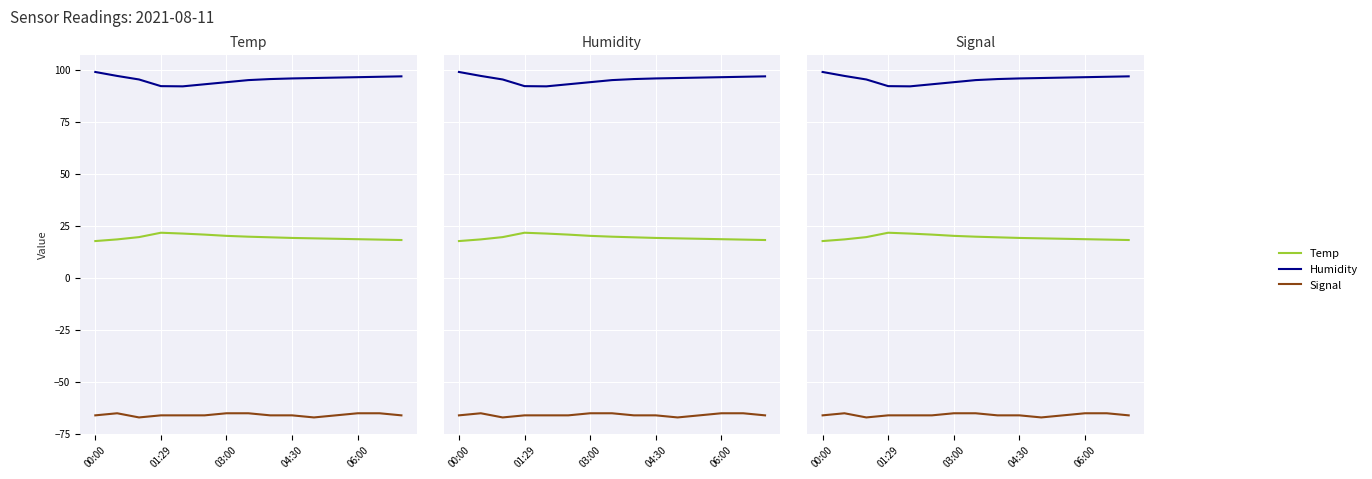

At which label does Humidity reach its peak?

00:00